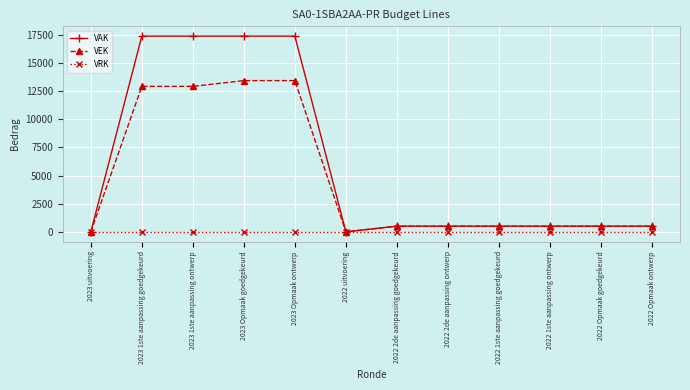

At how many categories does at least one series exceed 14133?

4